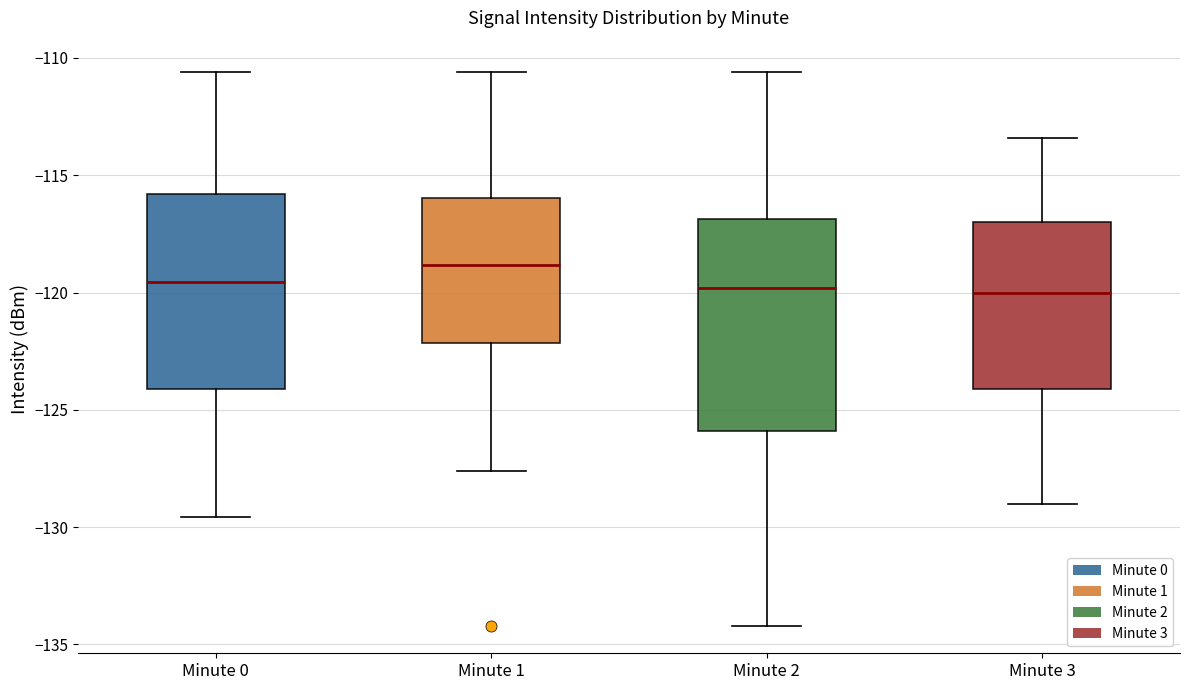

Where does the lower whisker of the box for Minute 2 end on the y-axis? The values are not printed on the chart, so give them approximately, as read against the axis.

-134.0